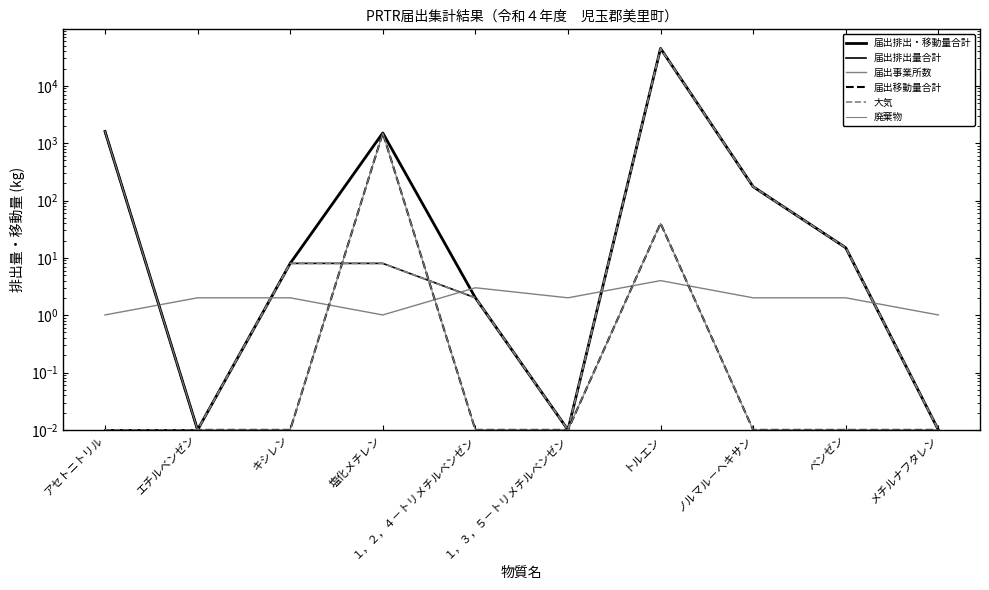

Reading right to left, list all the values displayed in this chart.

届出排出・移動量合計: メチルナフタレン=0.0	ベンゼン=15.0	ノルマル－ヘキサン=174.0	トルエン=44908.0	１，３，５－トリメチルベンゼン=0.0	１，２，４－トリメチルベンゼン=2.0	塩化メチレン=1508.0	キシレン=8.0	エチルベンゼン=0.0	アセトニトリル=1600.0
届出排出量合計: メチルナフタレン=0.0	ベンゼン=15.0	ノルマル－ヘキサン=174.0	トルエン=44868.0	１，３，５－トリメチルベンゼン=0.0	１，２，４－トリメチルベンゼン=2.0	塩化メチレン=8.0	キシレン=8.0	エチルベンゼン=0.0	アセトニトリル=0.0
届出事業所数: メチルナフタレン=1.0	ベンゼン=2.0	ノルマル－ヘキサン=2.0	トルエン=4.0	１，３，５－トリメチルベンゼン=2.0	１，２，４－トリメチルベンゼン=3.0	塩化メチレン=1.0	キシレン=2.0	エチルベンゼン=2.0	アセトニトリル=1.0
届出移動量合計: メチルナフタレン=0.0	ベンゼン=0.0	ノルマル－ヘキサン=0.0	トルエン=40.0	１，３，５－トリメチルベンゼン=0.0	１，２，４－トリメチルベンゼン=0.0	塩化メチレン=1500.0	キシレン=0.0	エチルベンゼン=0.0	アセトニトリル=1600.0
大気: メチルナフタレン=0.0	ベンゼン=15.0	ノルマル－ヘキサン=174.0	トルエン=44868.0	１，３，５－トリメチルベンゼン=0.0	１，２，４－トリメチルベンゼン=2.0	塩化メチレン=8.0	キシレン=8.0	エチルベンゼン=0.0	アセトニトリル=0.0
廃棄物: メチルナフタレン=0.0	ベンゼン=0.0	ノルマル－ヘキサン=0.0	トルエン=40.0	１，３，５－トリメチルベンゼン=0.0	１，２，４－トリメチルベンゼン=0.0	塩化メチレン=1500.0	キシレン=0.0	エチルベンゼン=0.0	アセトニトリル=1600.0